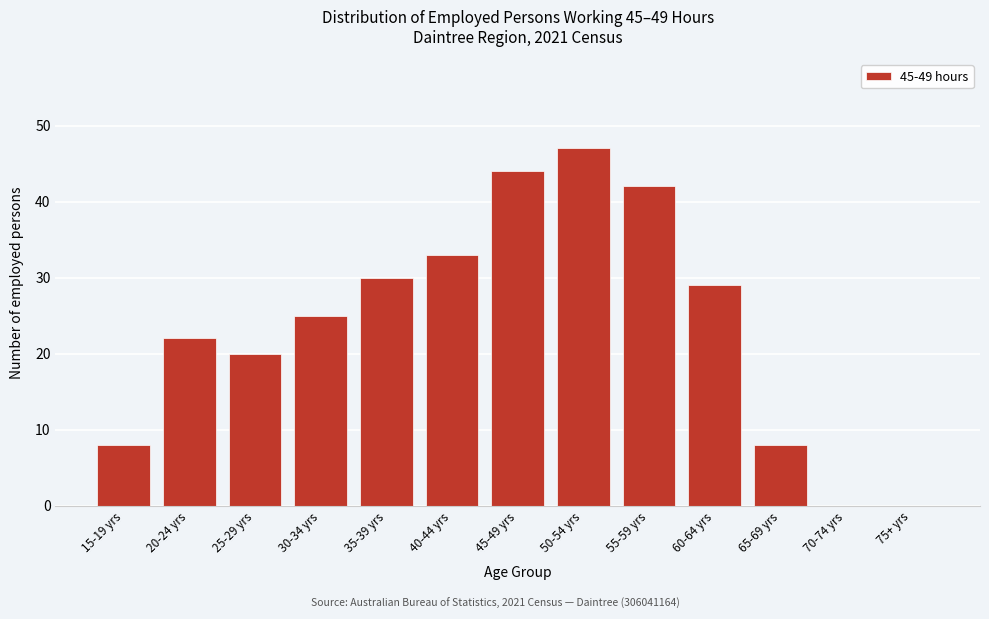

Reading right to left, list all the values displayed in this chart.

75+ yrs=0	70-74 yrs=0	65-69 yrs=8	60-64 yrs=29	55-59 yrs=42	50-54 yrs=47	45-49 yrs=44	40-44 yrs=33	35-39 yrs=30	30-34 yrs=25	25-29 yrs=20	20-24 yrs=22	15-19 yrs=8